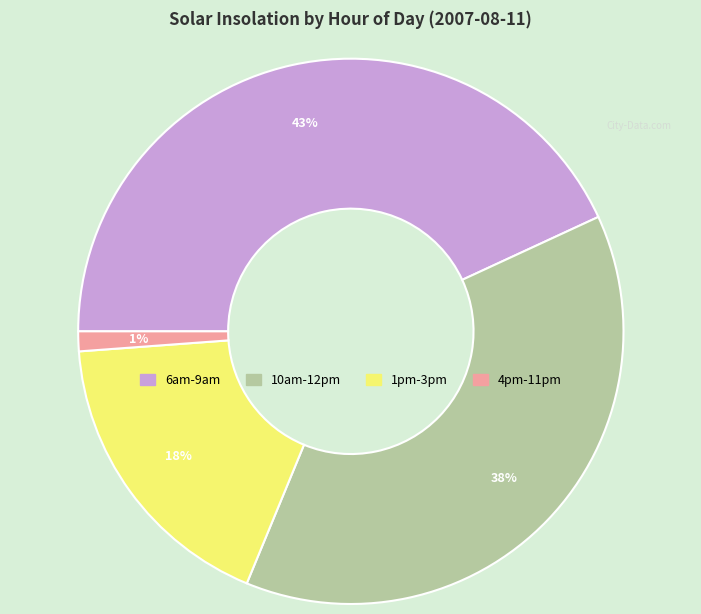

Does any single category account for the majority?

No